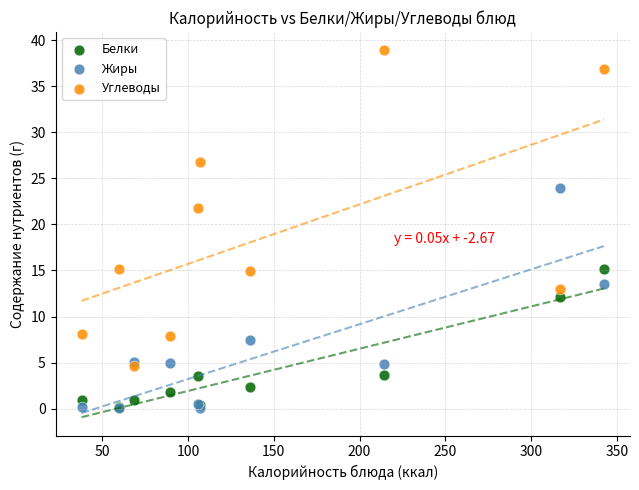

Across all series, what Y value is closest to 19?

21.7